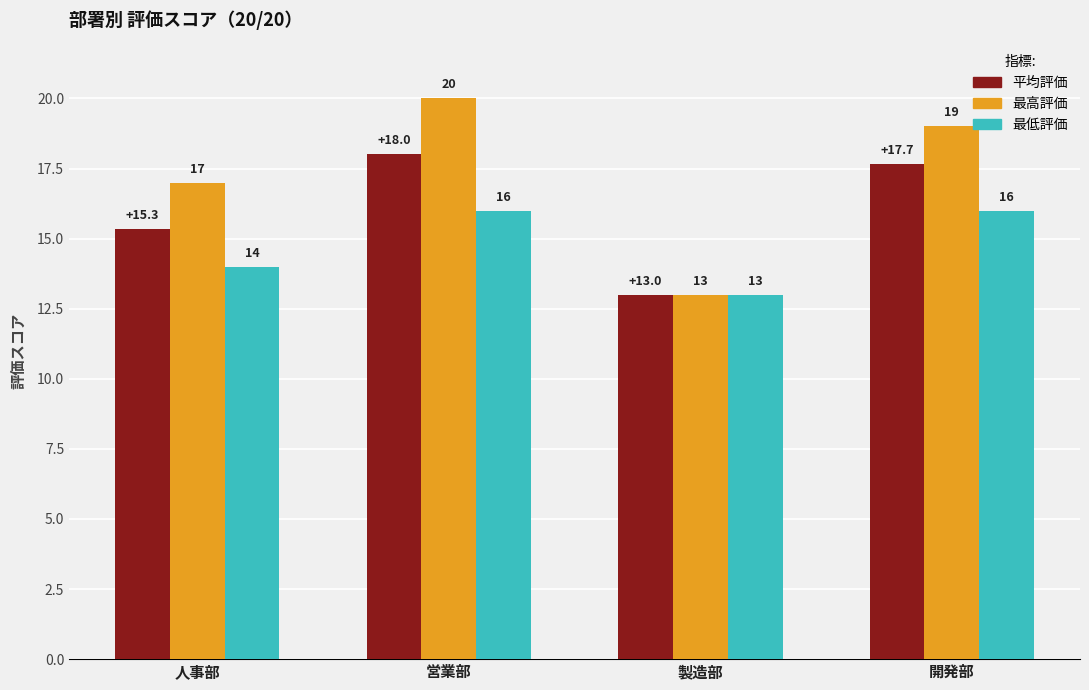

What is the value of the 最低評価 bar at the 4th from the left?

16.0